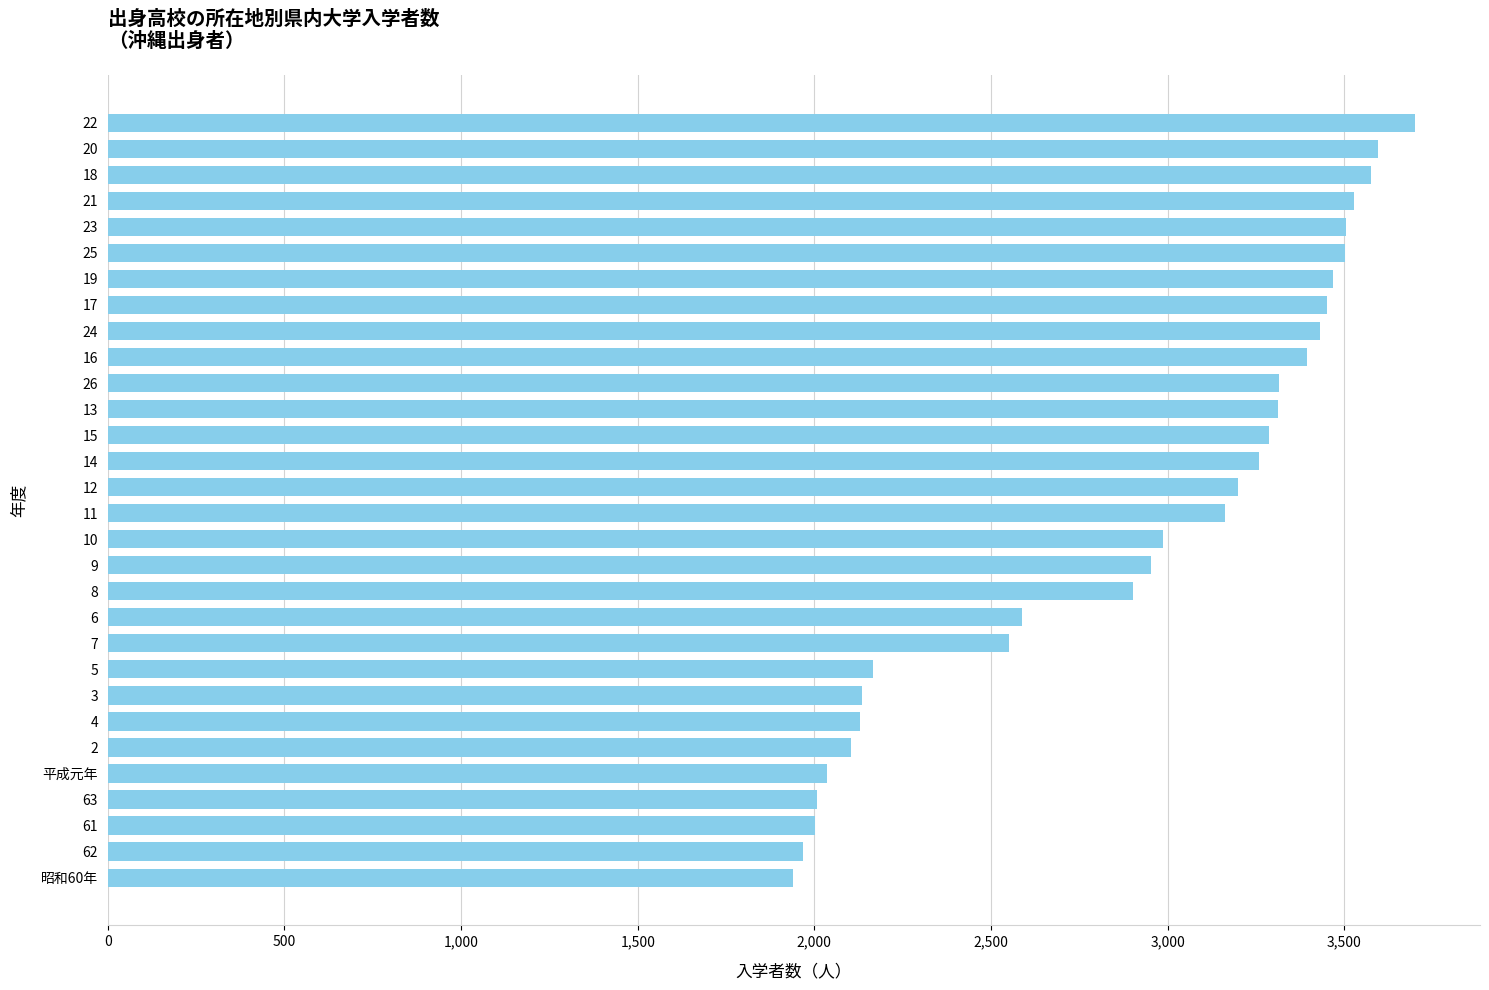

The value at 6 is 3536. True or false?

False